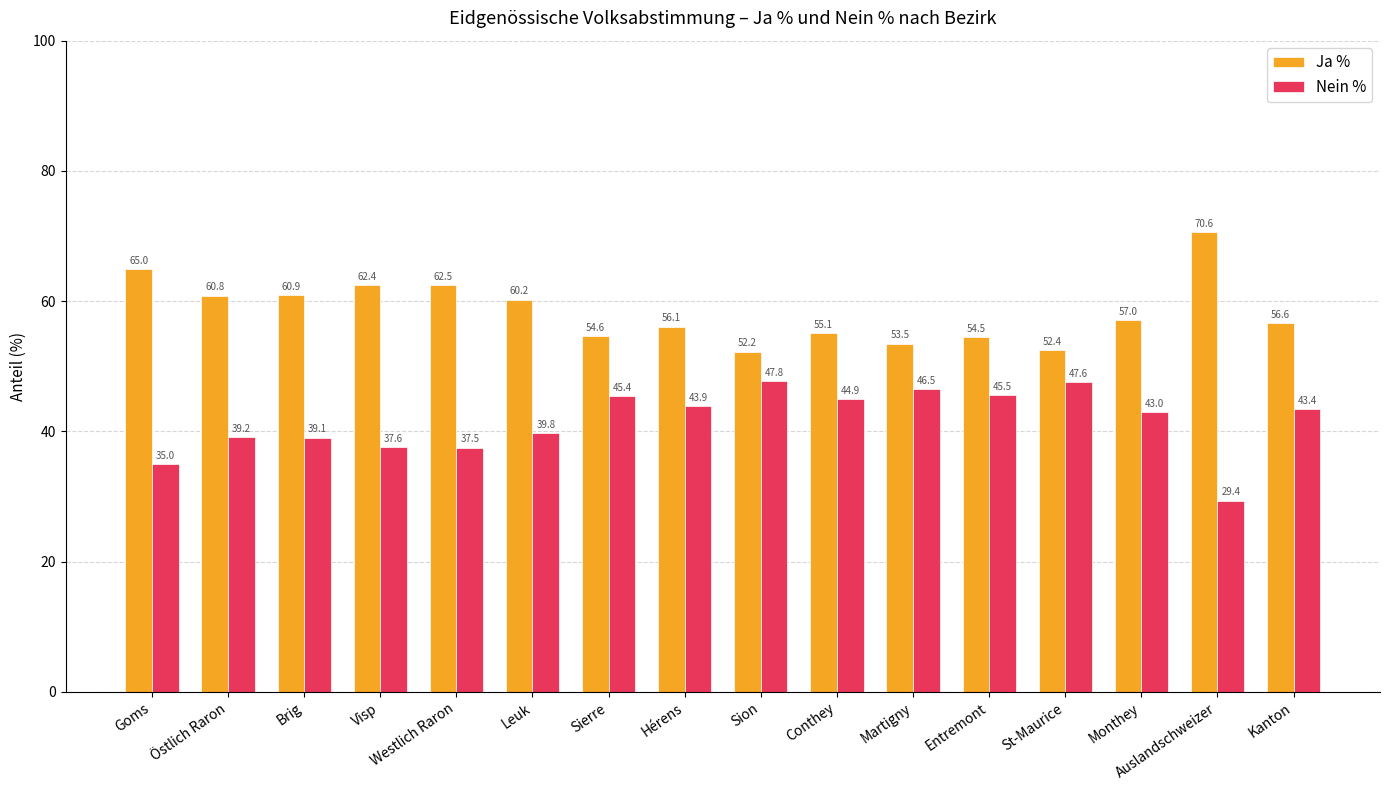

How many bars are there in total?

32